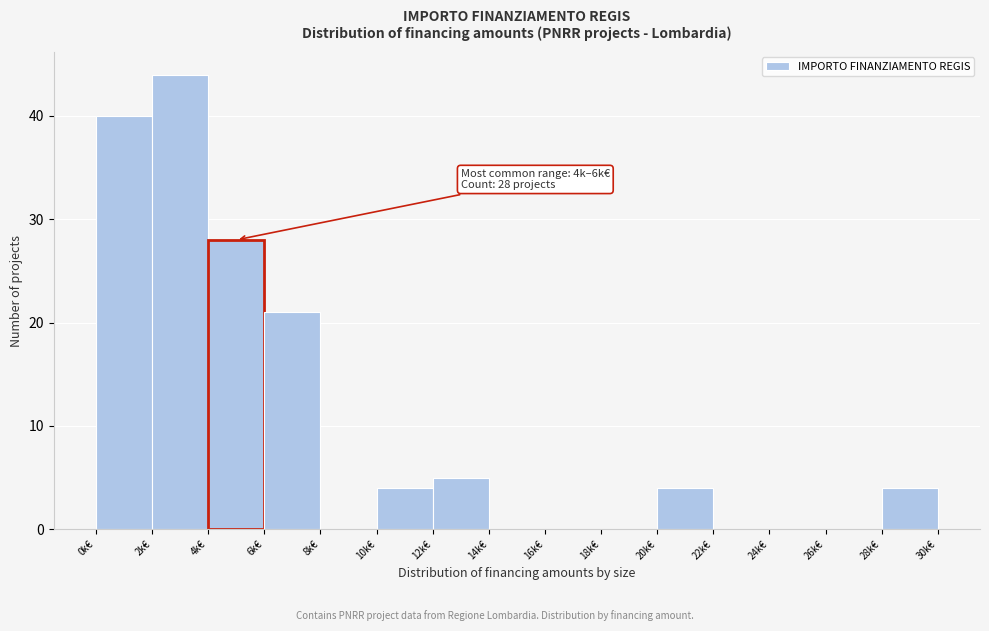

Reading right to left, list all the values displayed in this chart.

28k€=4	26k€=0	24k€=0	22k€=0	20k€=4	18k€=0	16k€=0	14k€=0	12k€=5	10k€=4	8k€=0	6k€=21	4k€=28	2k€=44	0k€=40